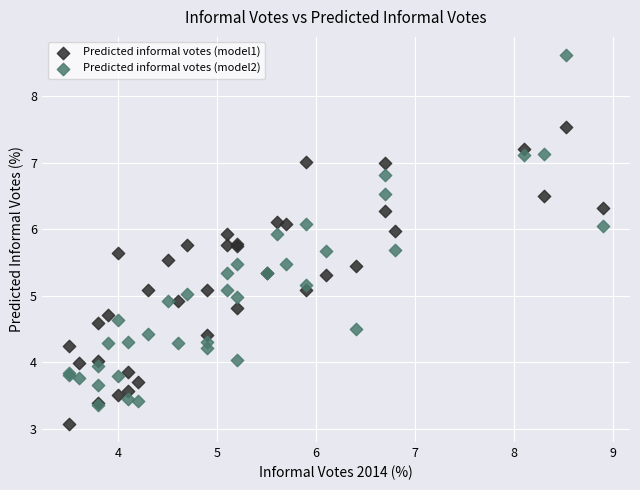

What are all the series names shown in the legend?

Predicted informal votes (model1), Predicted informal votes (model2)